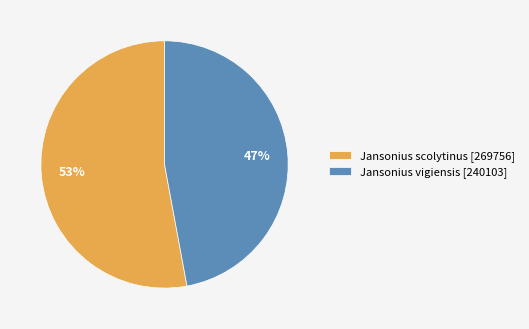

Count the number of slices in the pie.

2